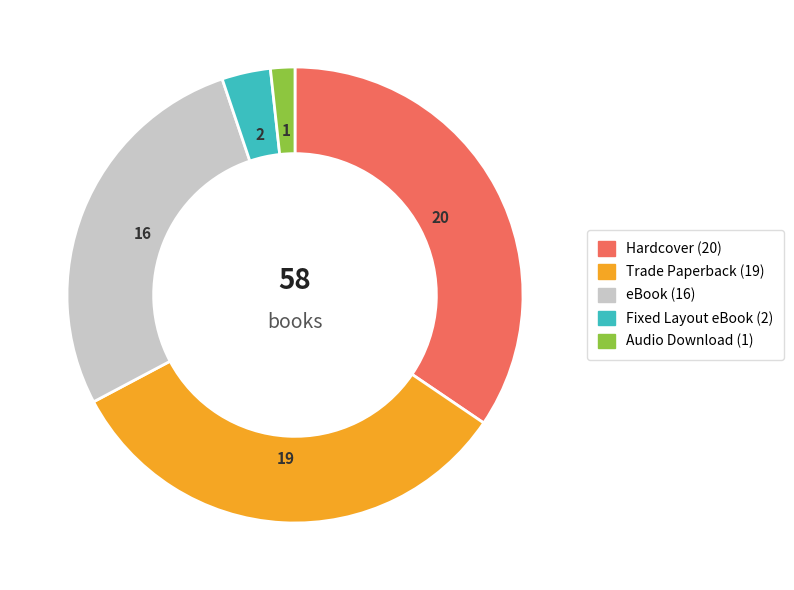

Approximately how many times larger is the value at Fixed Layout eBook compared to Hardcover?

0.1